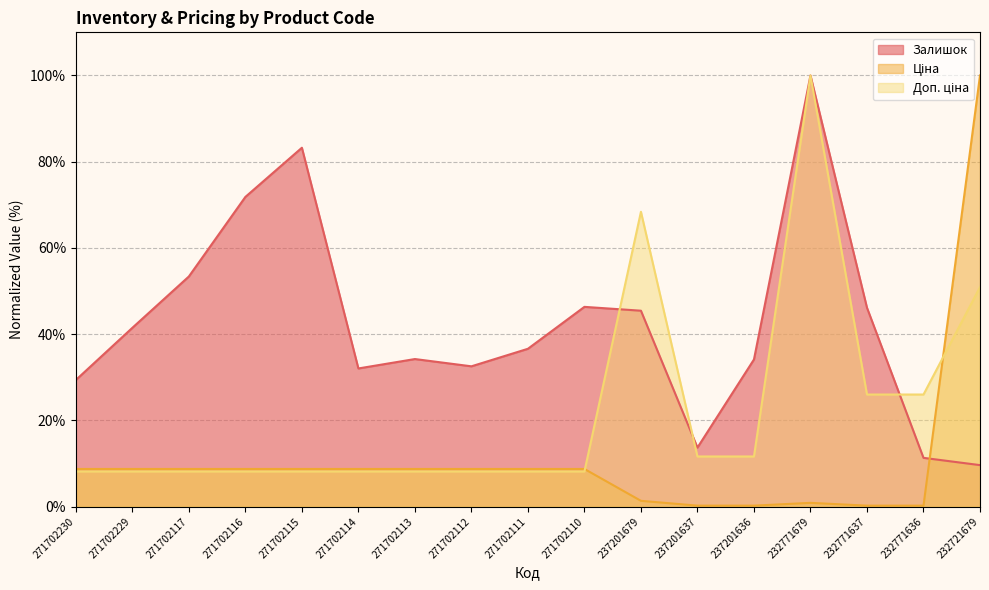

At which category does Ціна reach its first local peak?

232771679